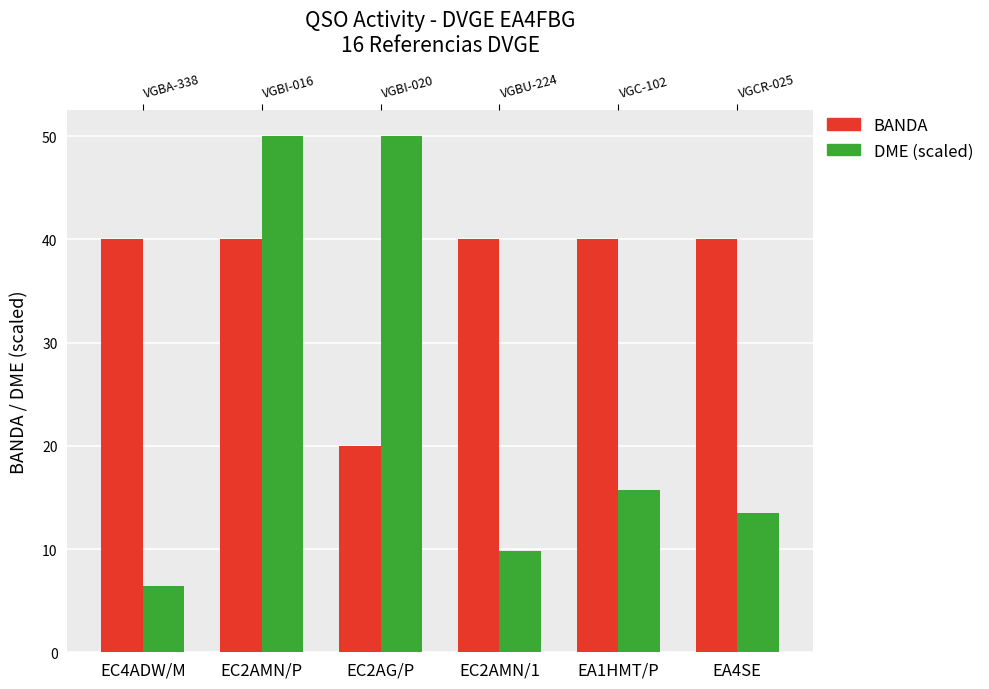

What is the maximum value shown in the chart?

50.0